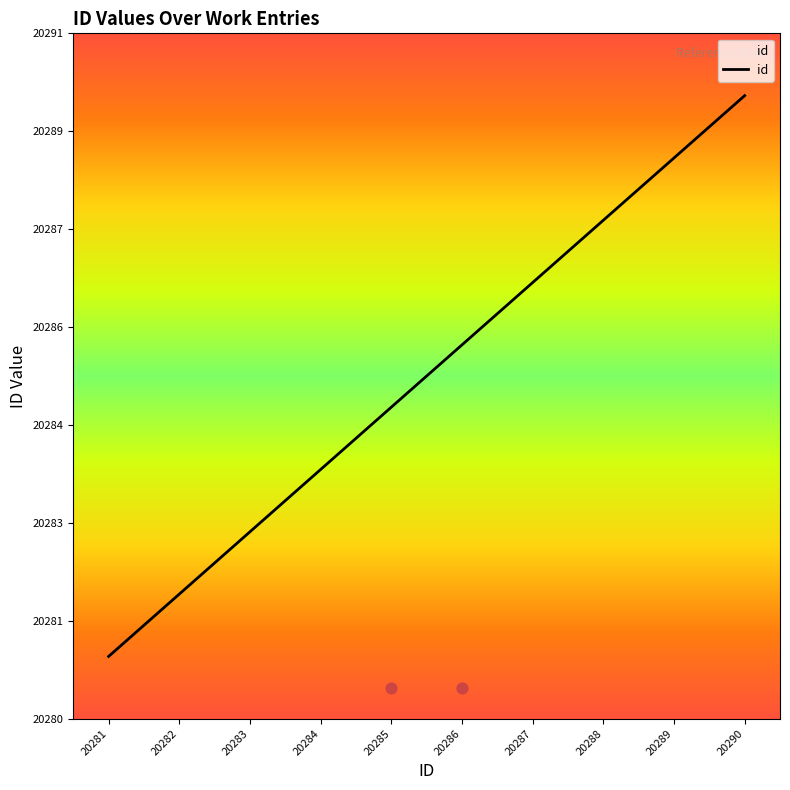

What is the ratio of the value at 20286 to the value at 20281?

1.0